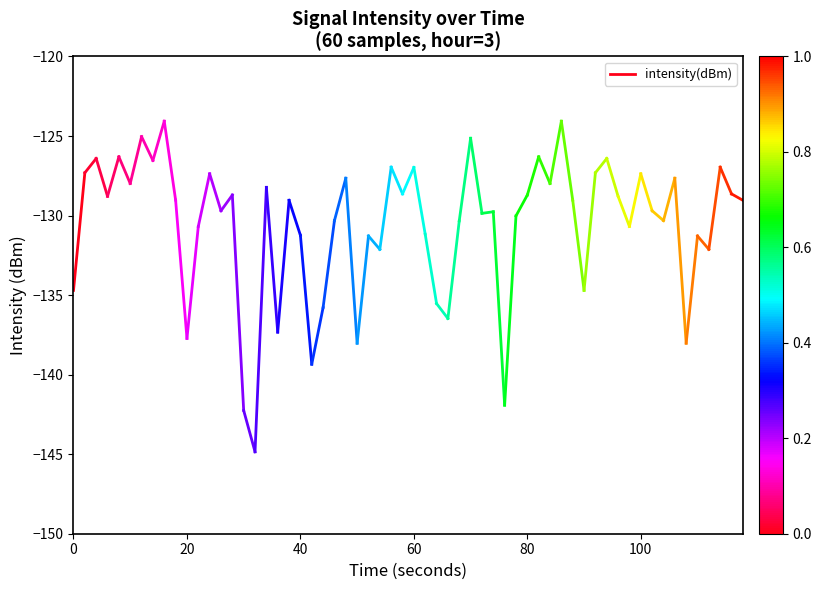

The value at 0 is -134.7. True or false?

True